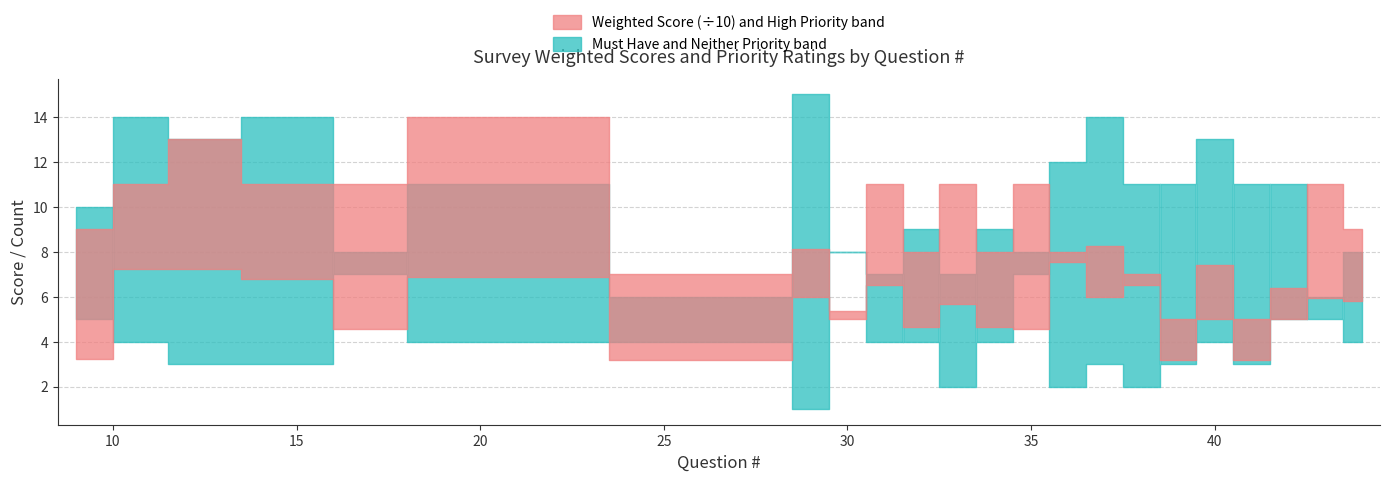

Is it true that Must have in CERP, Highest Priority equals 6.0 at 28?

True